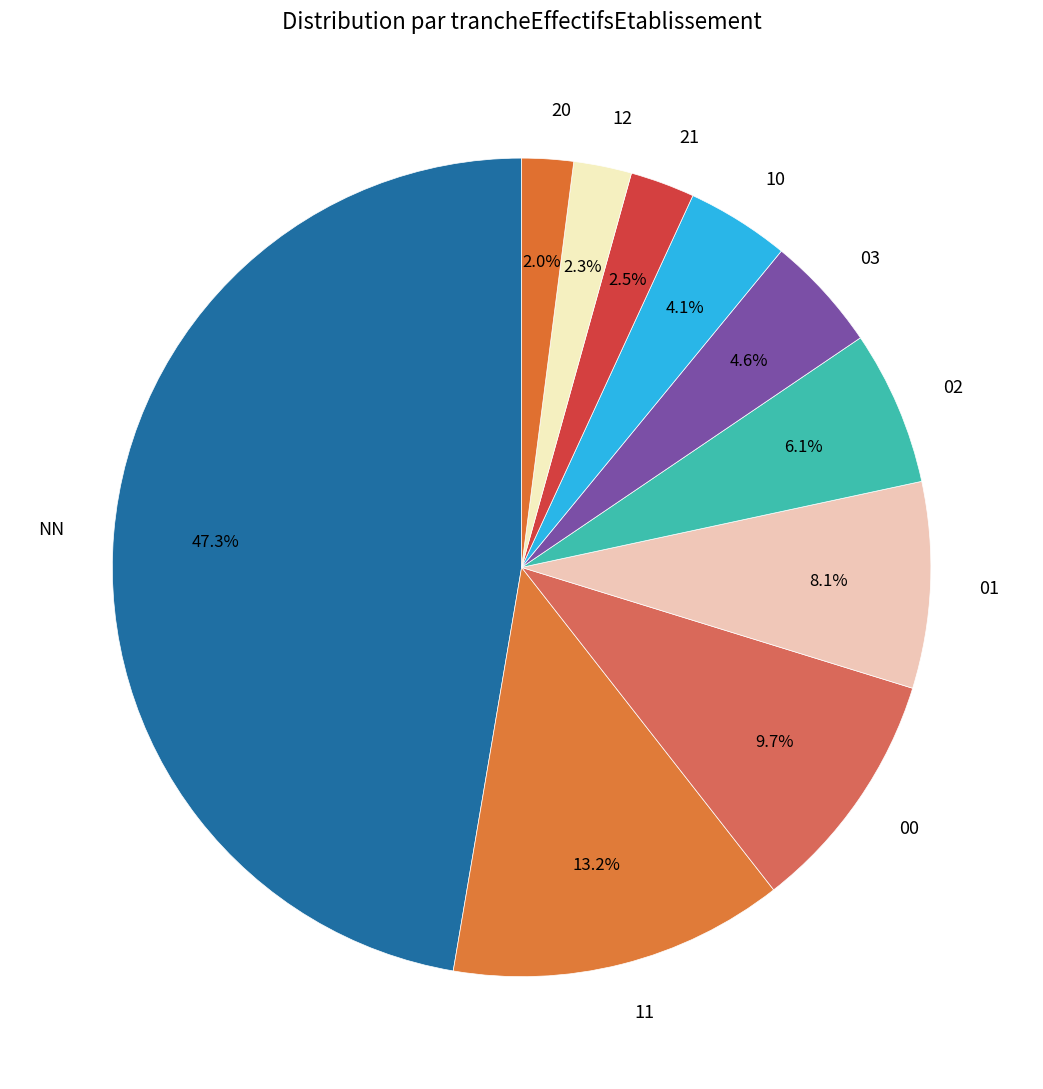

Combined, what portion of the pie is 11 and NN?

60.6%